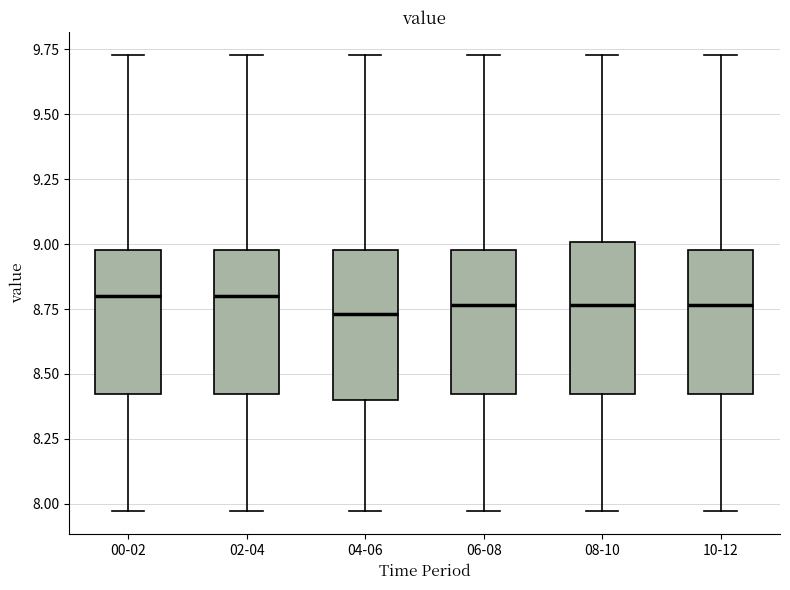

Where is the lower edge of the box for 06-08 on the y-axis? The values are not printed on the chart, so give them approximately, as read against the axis.

8.40